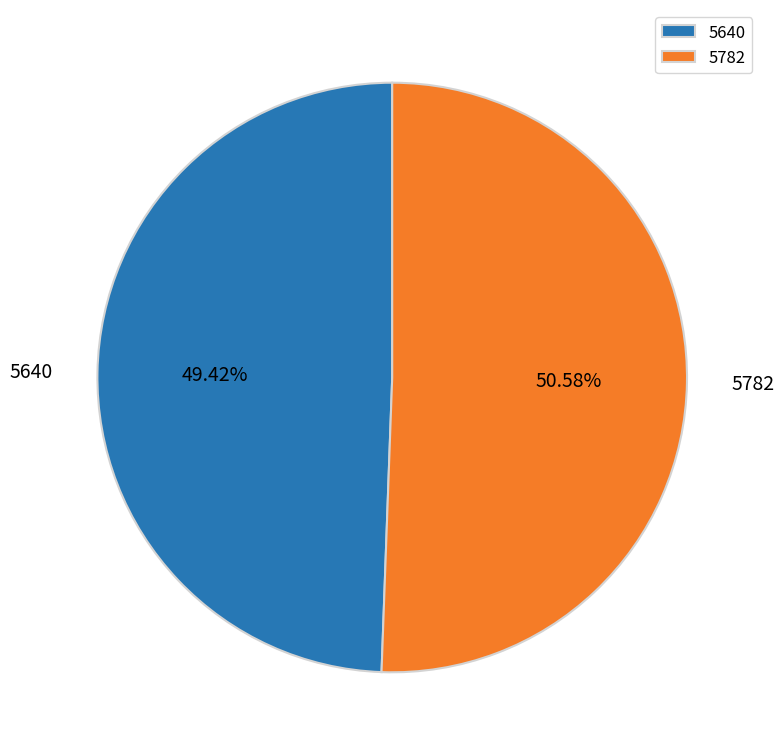

Approximately how many times larger is the value at 5782 compared to 5640?

1.0